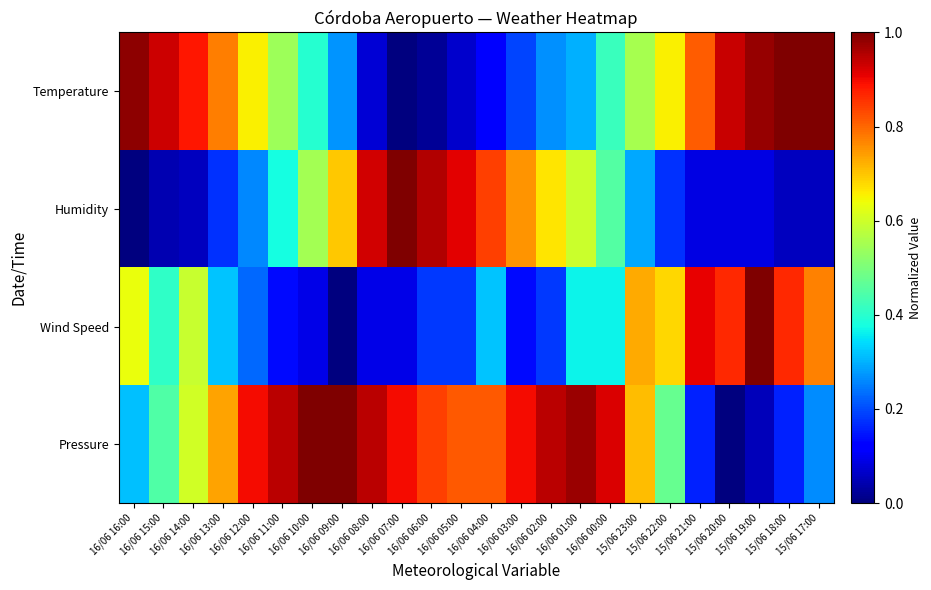

What is the difference between the highest and lowest values at 16/06 01:00?

0.7